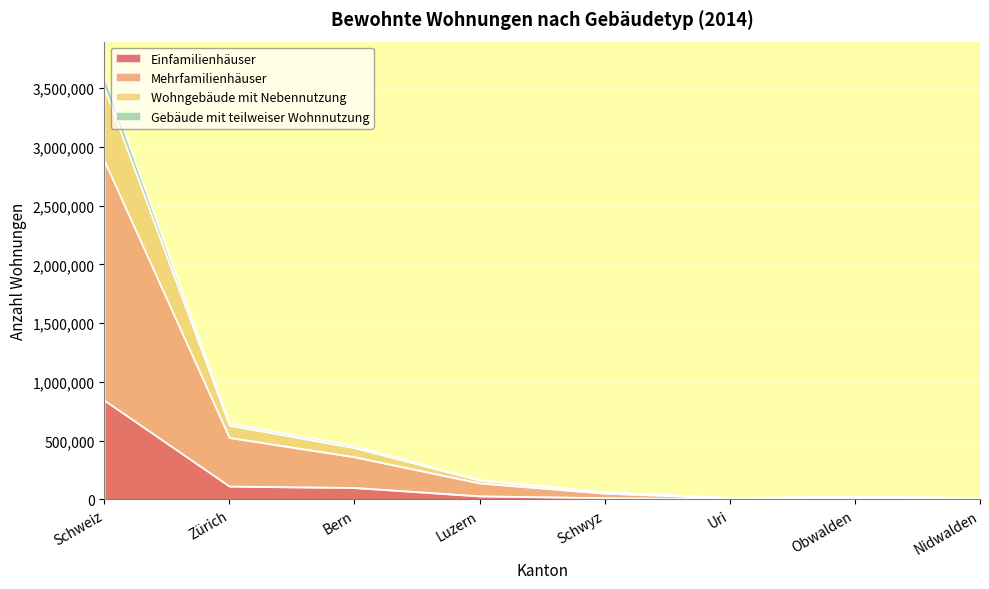

List the labels in order of Einfamilienhäuser value, smallest first.

Nidwalden, Uri, Obwalden, Schwyz, Luzern, Bern, Zürich, Schweiz